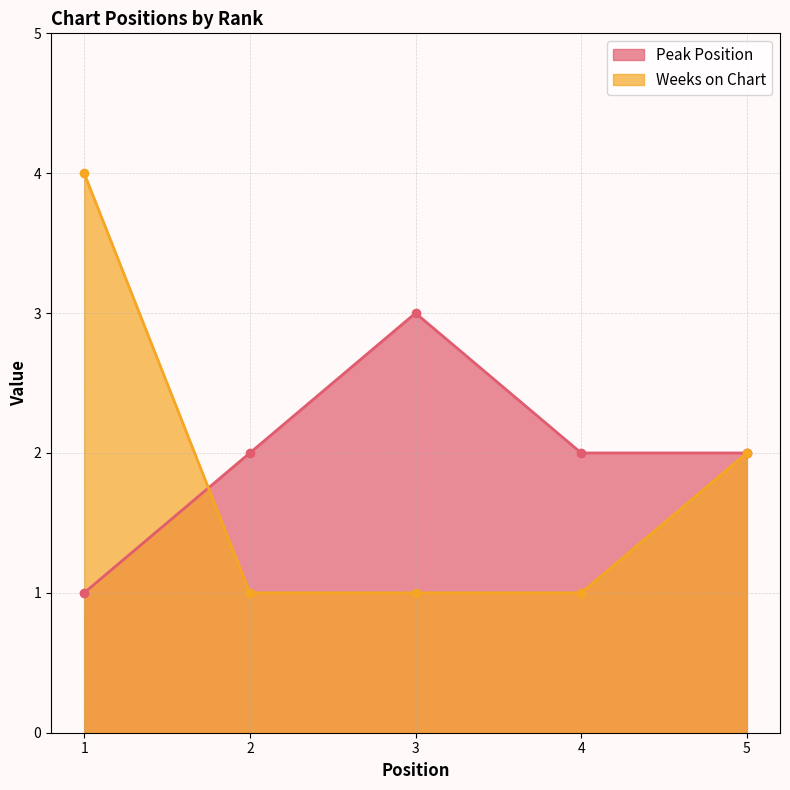

At which category is the sum across all series the highest?

1